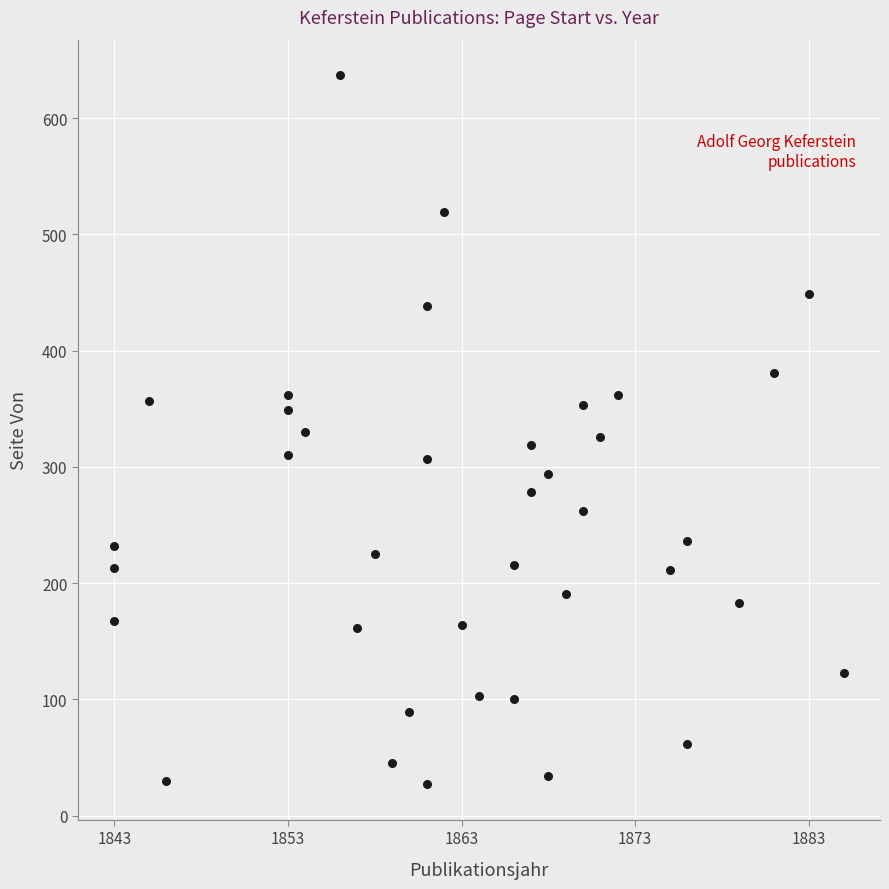

What is the range of Y values (max minus min)?

610